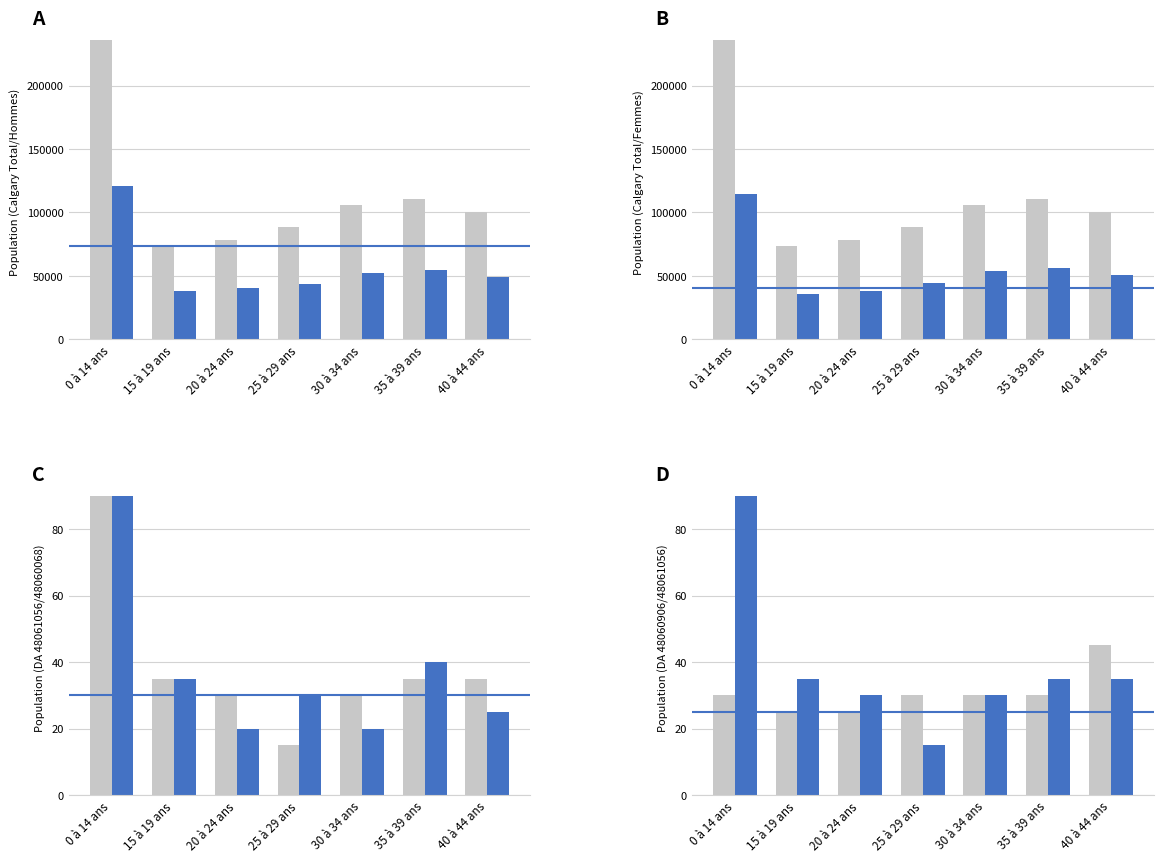

Are the bars horizontal?

No